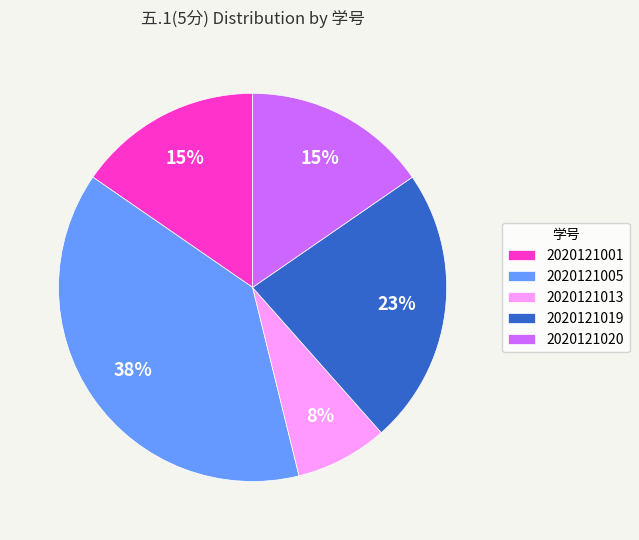

To the nearest percent, what is the difference between the 2020121005 and 2020121001 slice percentages?

23%